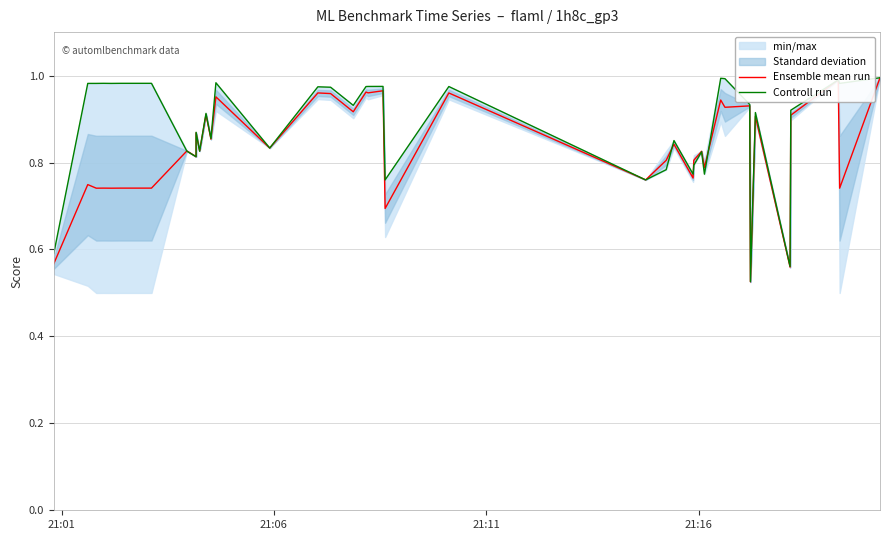

True or false: Ensemble mean run has more than 1 points higher than both neighbors.

True